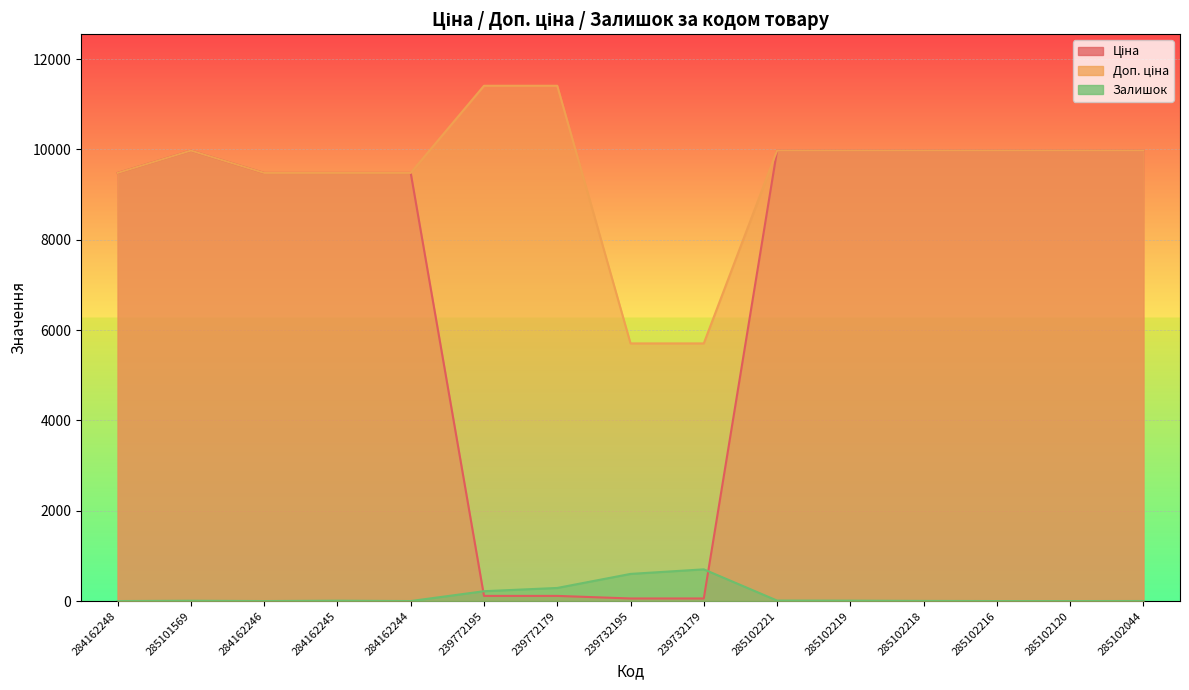

What are all the series names shown in the legend?

Ціна, Доп. ціна, Залишок